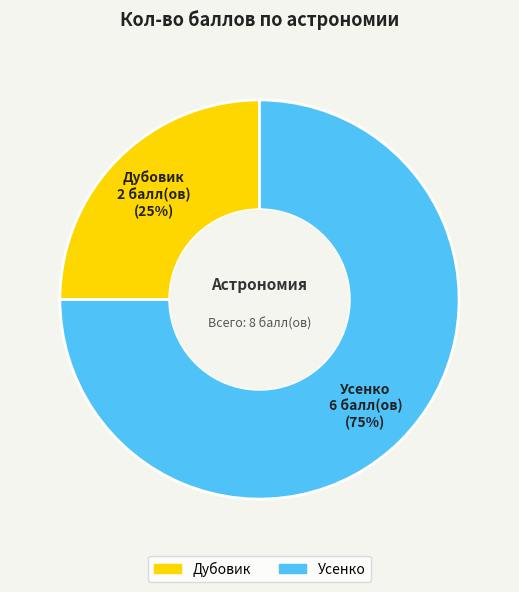

The Усенко slice represents 80% of the pie. True or false?

False